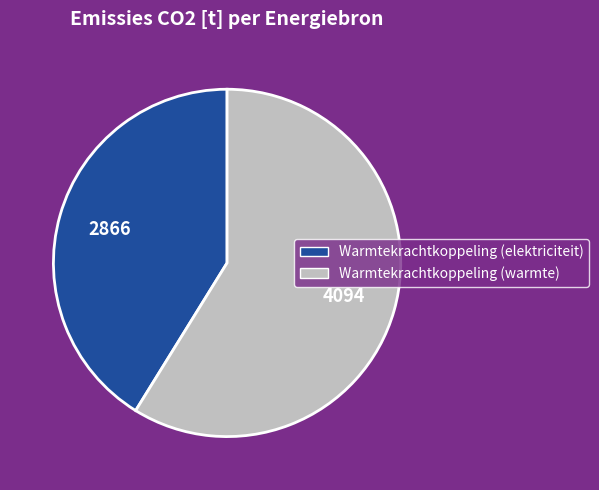

How many slices are in this pie chart?

2